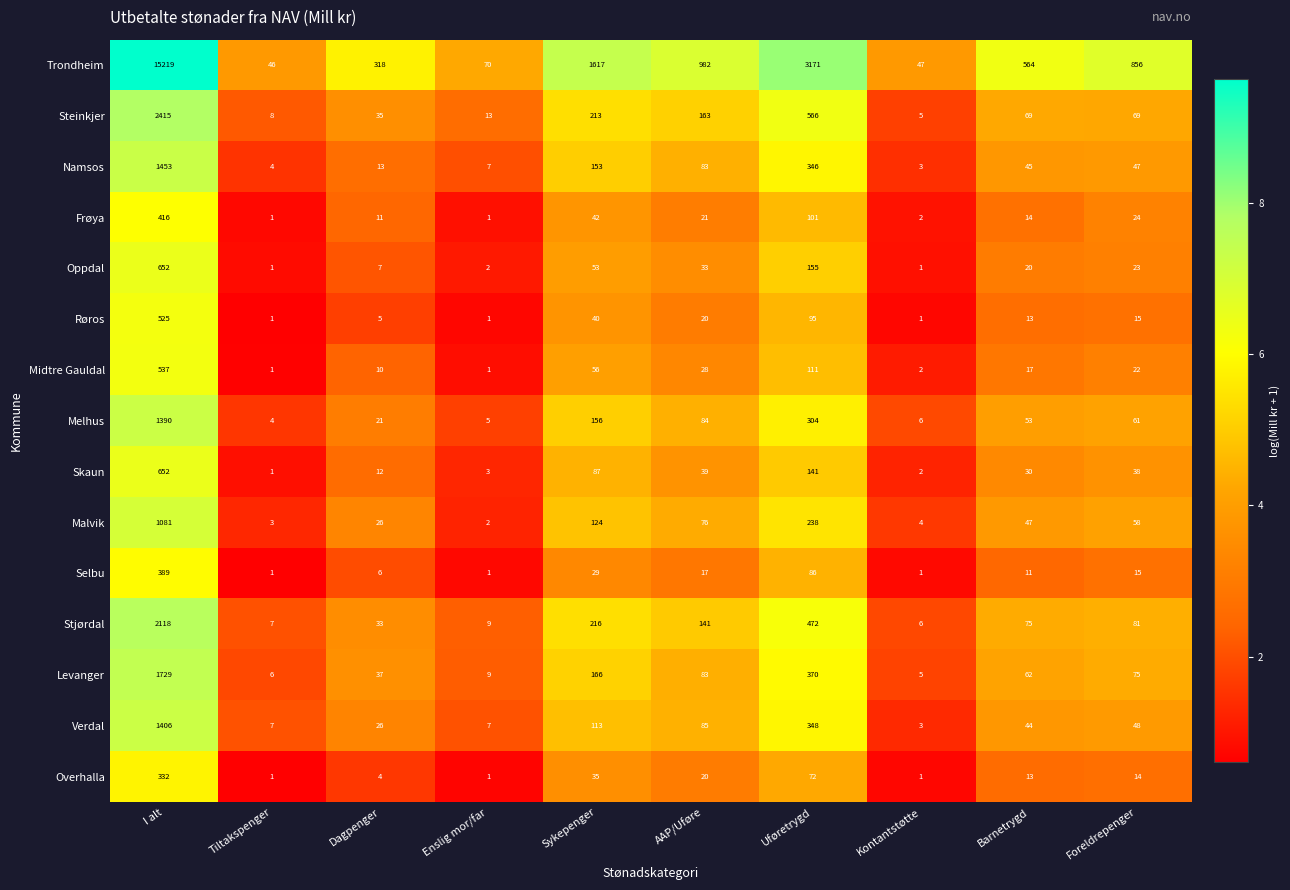

List the labels in order of Melhus value, largest first.

I alt, Uføretrygd, Sykepenger, AAP/Uføre, Foreldrepenger, Barnetrygd, Dagpenger, Kontantstøtte, Enslig mor/far, Tiltakspenger